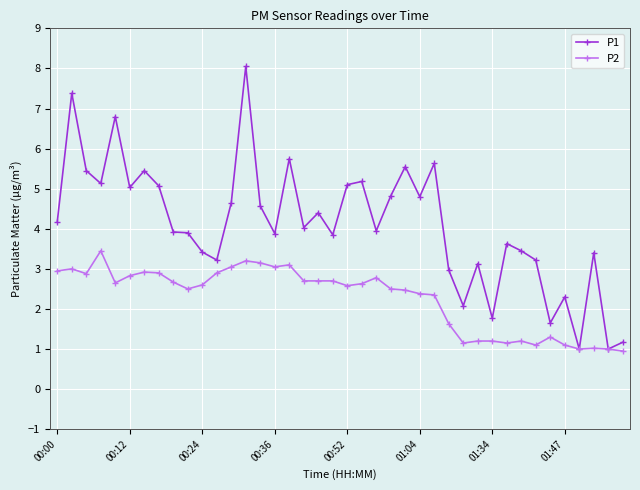

True or false: P2 has more than 2 interior local peaks.

True